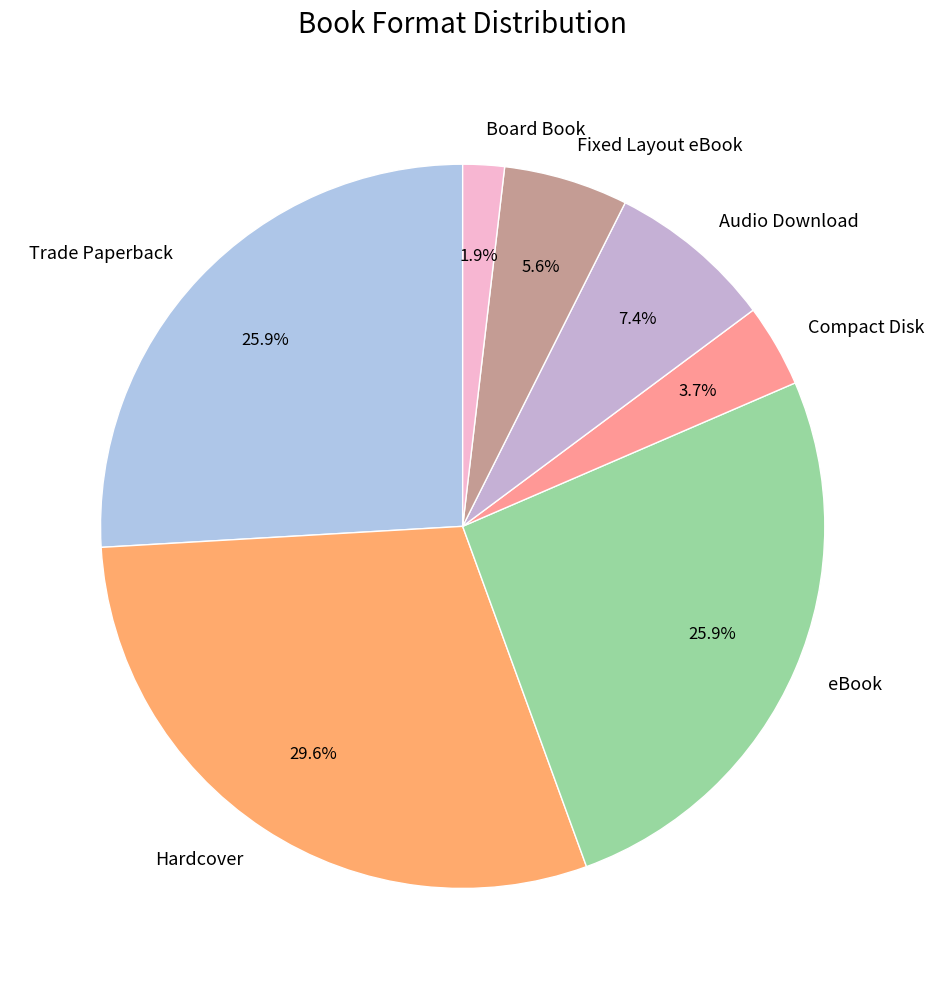

Is Hardcover the majority of the pie?

No